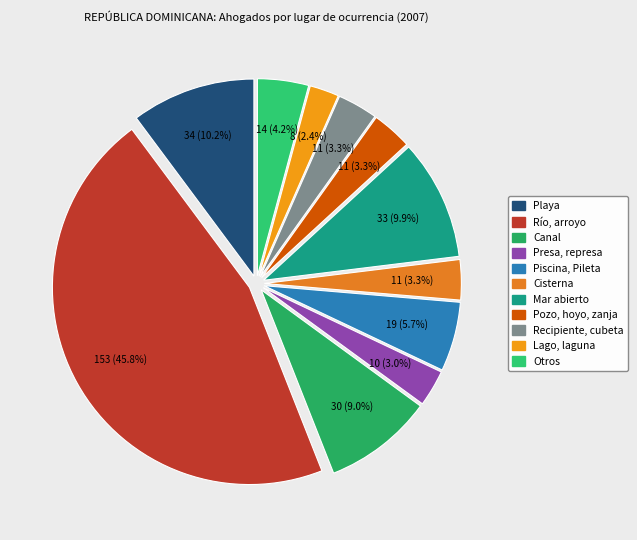

To the nearest percent, what percentage of the pie is Río, arroyo?

46%